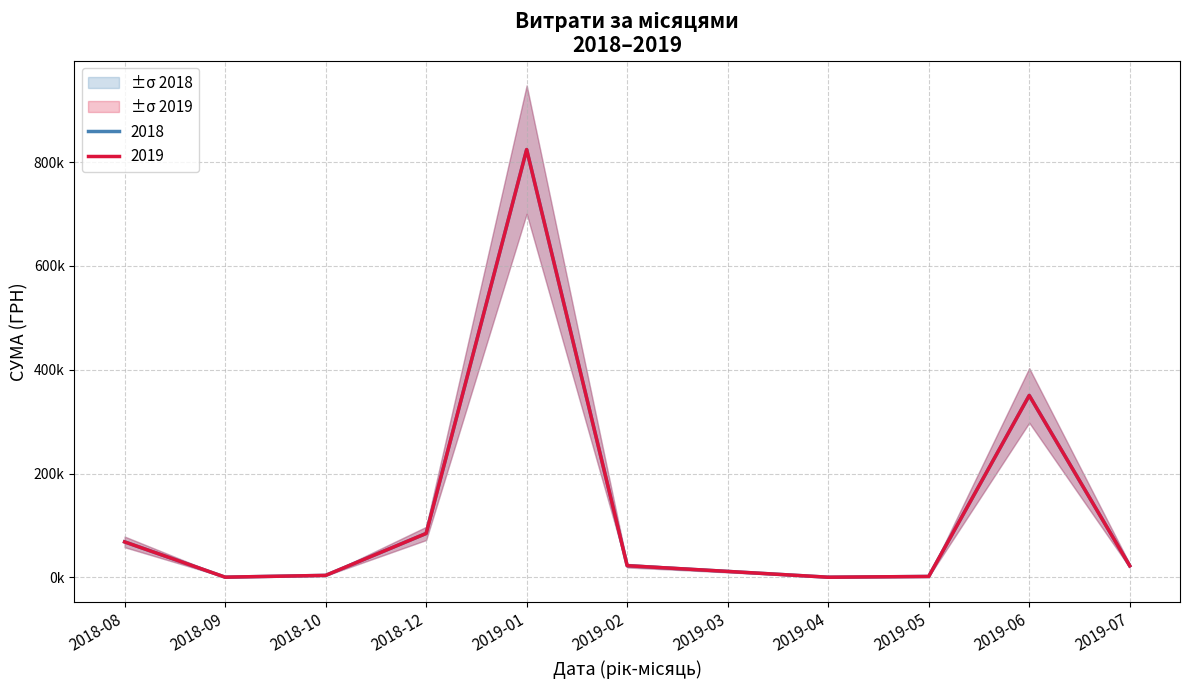

What is the difference between the highest and lowest values at 8?

3494.3